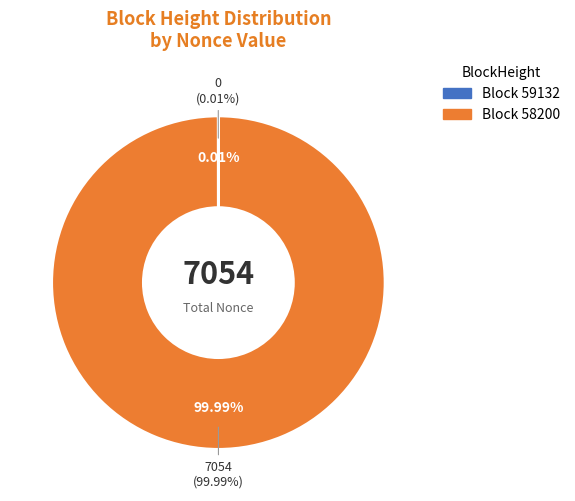

Between 58200 and 59132, which is larger?

58200